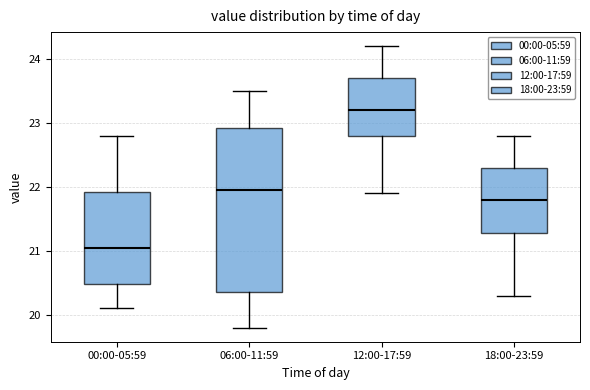

Where does the upper whisker of the box for 06:00-11:59 end on the y-axis? The values are not printed on the chart, so give them approximately, as read against the axis.

23.5